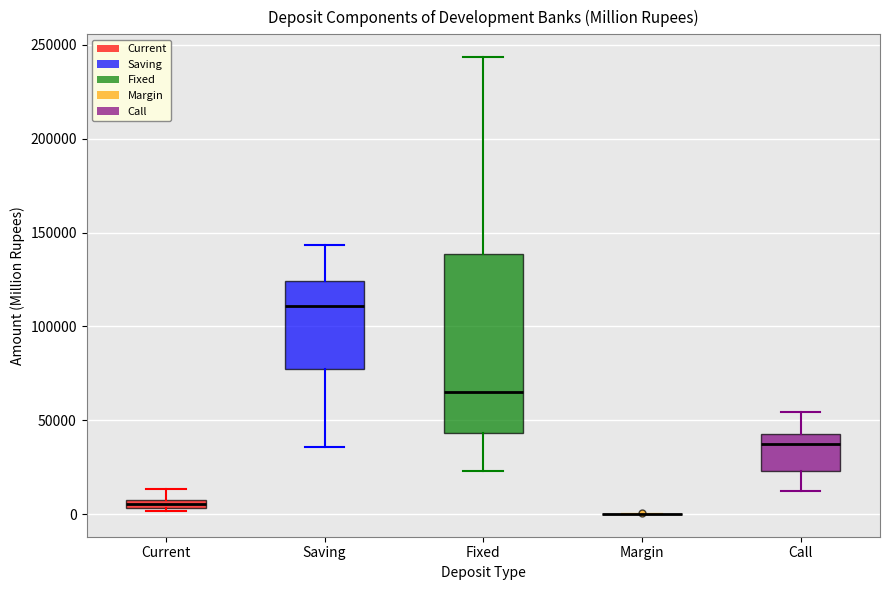

Which box is the tallest, from its lower edge to its upper edge?

Fixed